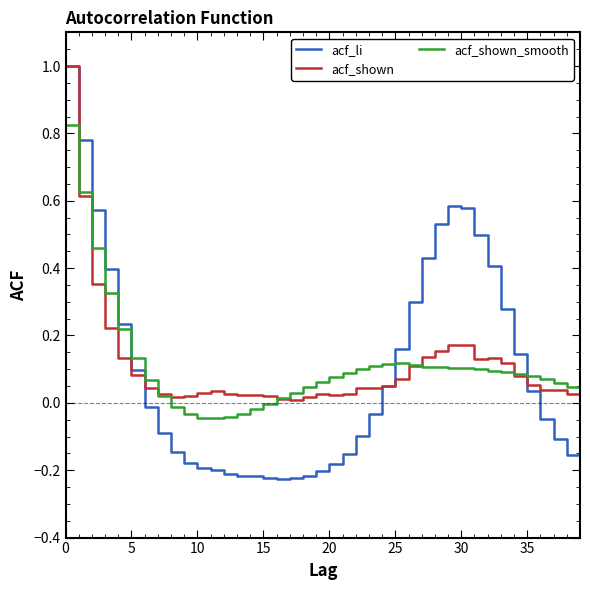

What is the maximum value shown in the chart?

1.0